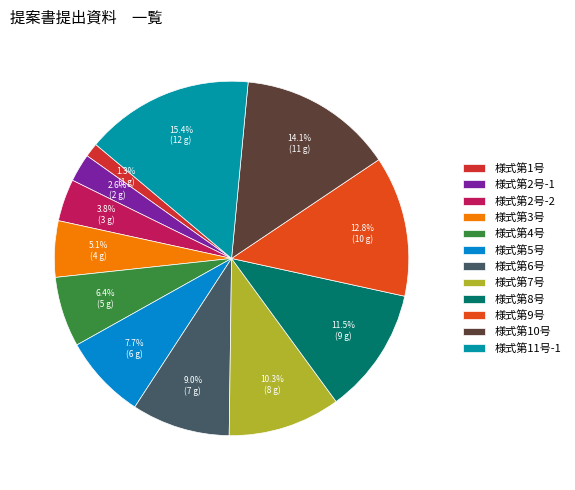

Rank the categories by value from lowest to highest.

様式第1号, 様式第2号-1, 様式第2号-2, 様式第3号, 様式第4号, 様式第5号, 様式第6号, 様式第7号, 様式第8号, 様式第9号, 様式第10号, 様式第11号-1